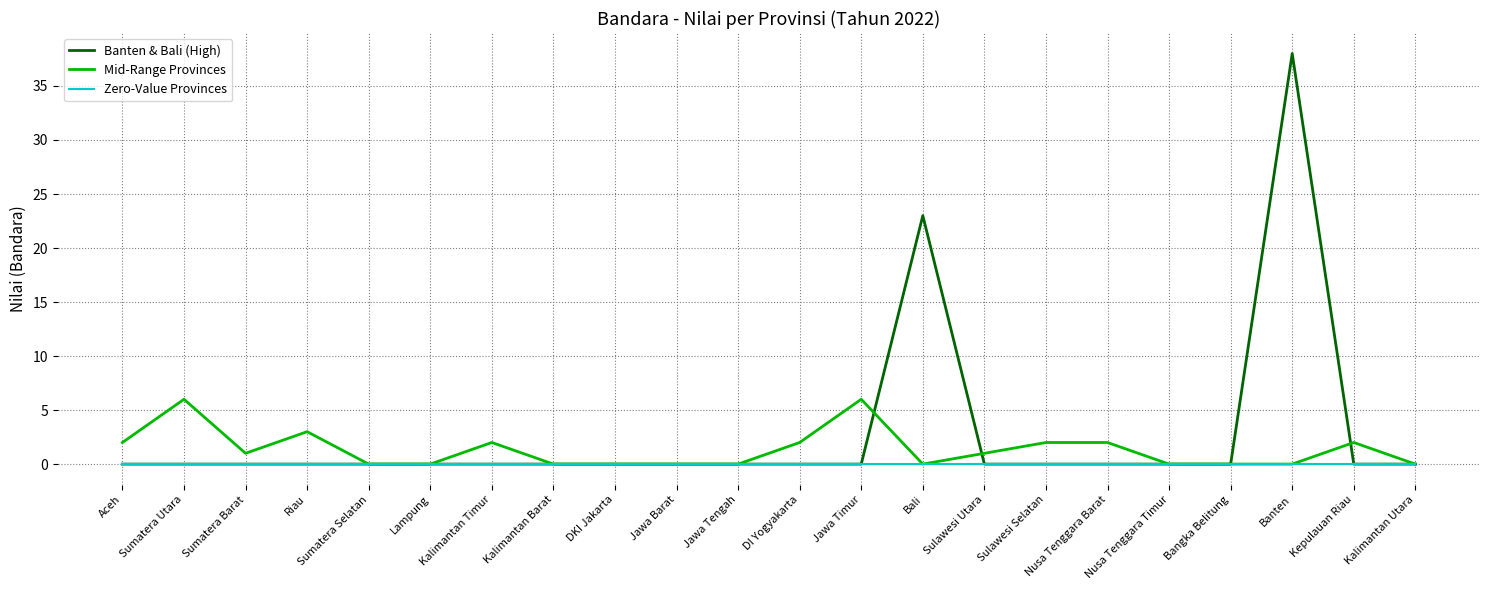

What is the difference between the highest and lowest values at Jawa Timur?

6